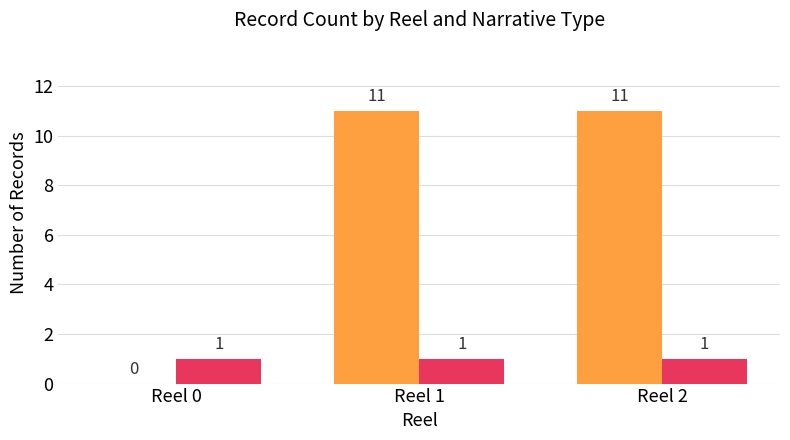

What is the approximate value at Reel 2 _Q, to the nearest 10?

10